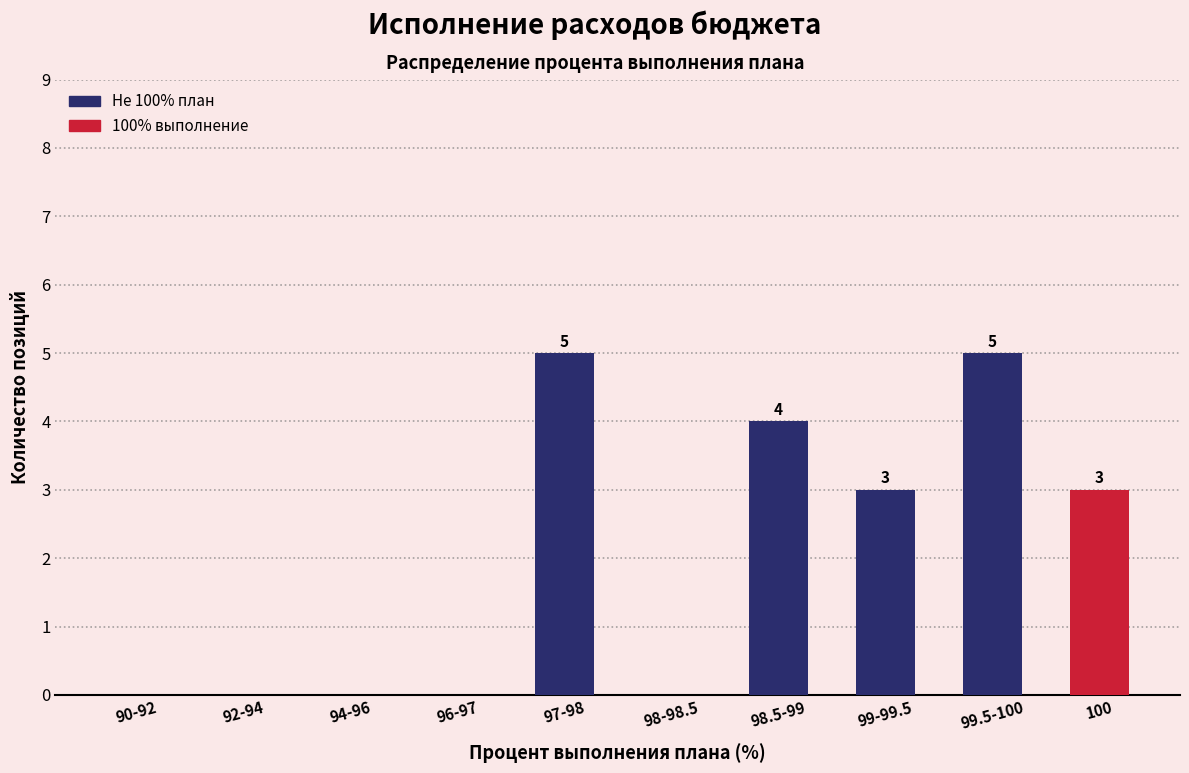

What is the total value across all series at 100?

3